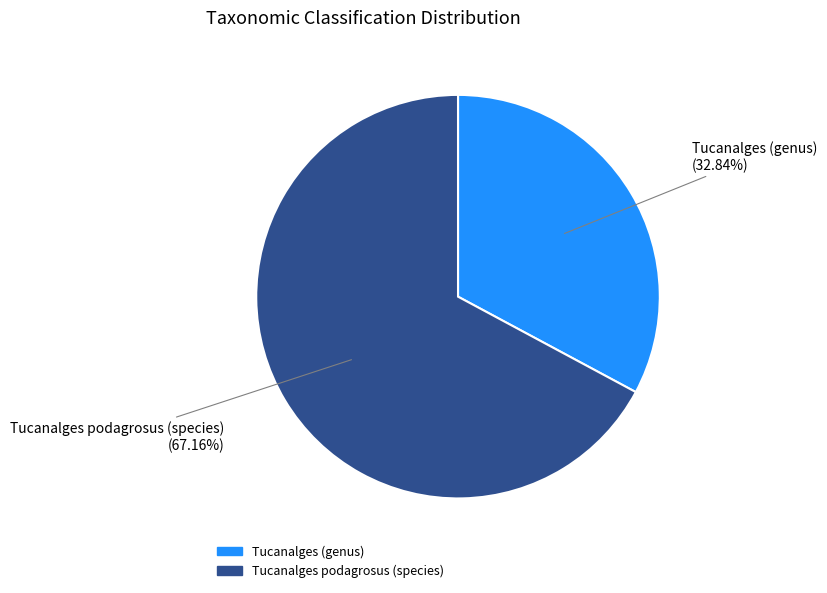

Rank the categories by value from lowest to highest.

Tucanalges (genus), Tucanalges podagrosus (species)